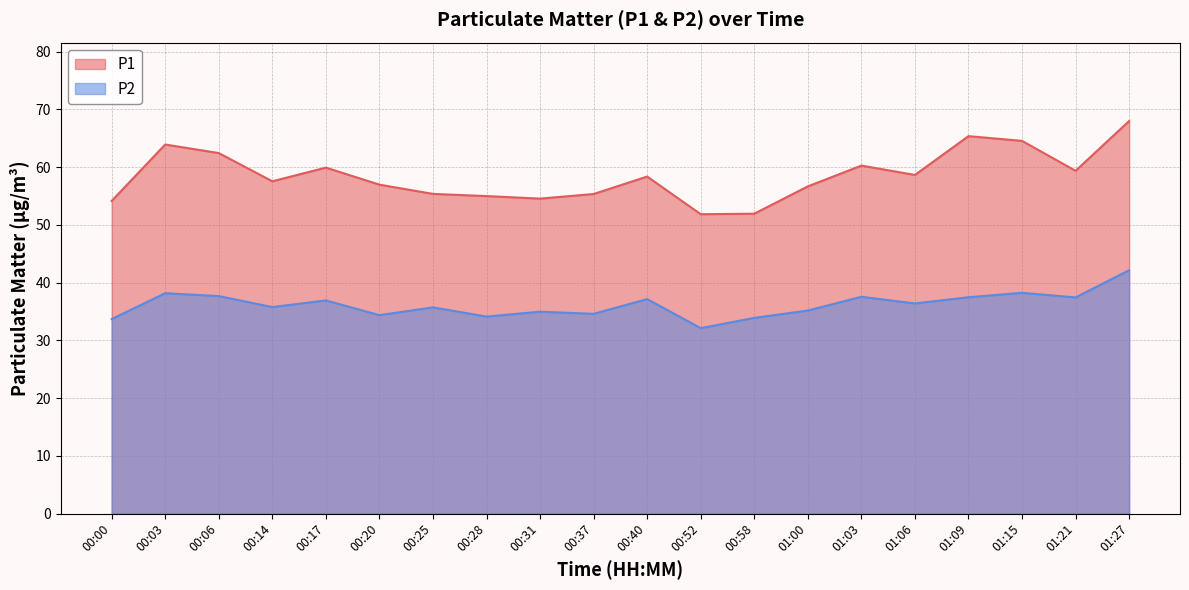

How many interior local valleys does the P2 series have?

7